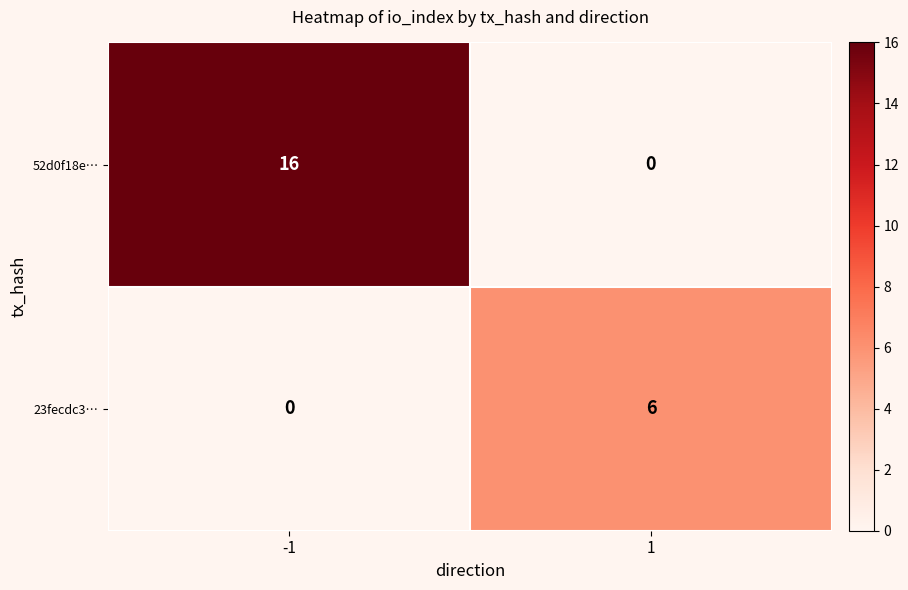

The value of 52d0f18e… at 1 is 6. True or false?

False